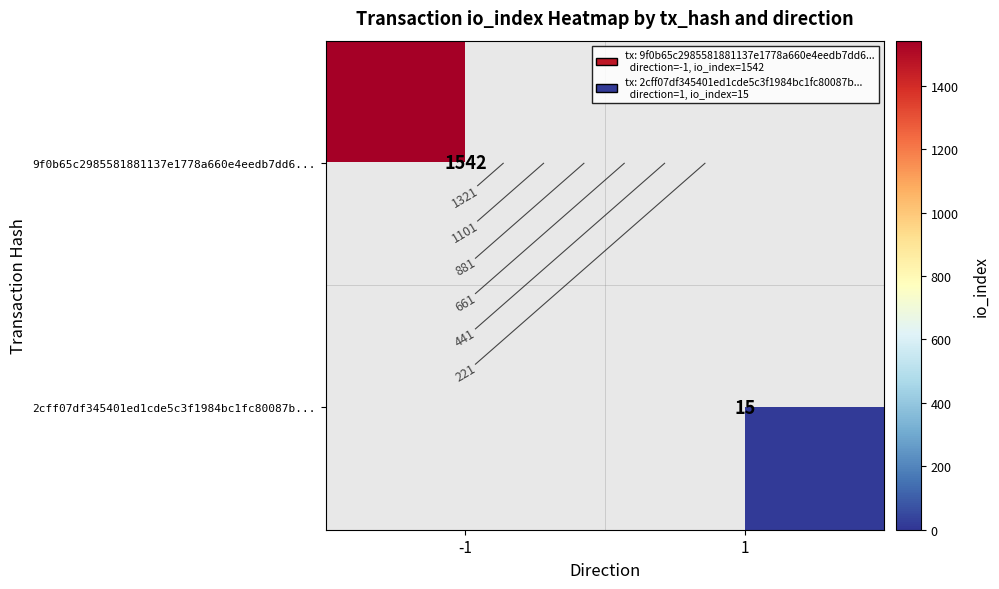

Where is 9f0b65c2985581881137e1778a660e4eedb7dd6... nearest to the value 1542?

-1